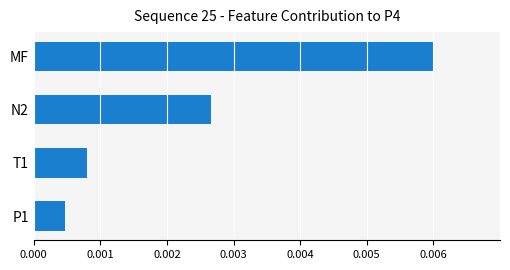

Which label corresponds to the smallest value in the chart?

P1